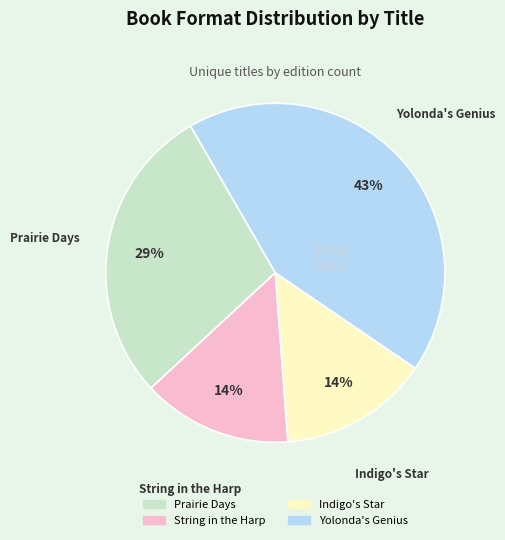

Which slice is the largest?

Yolonda's Genius